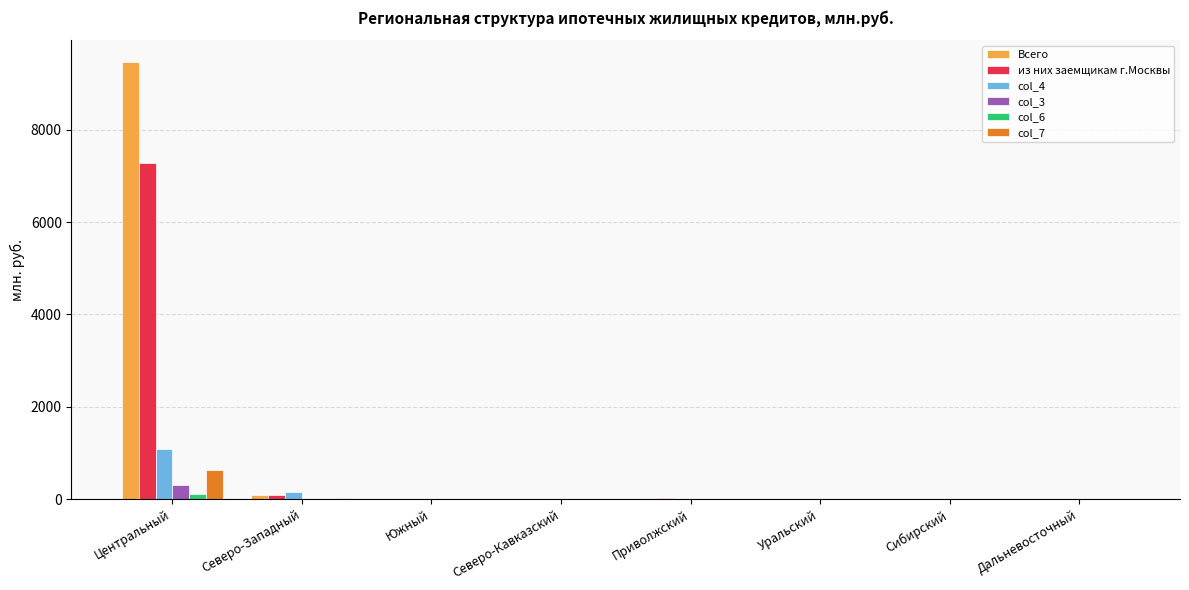

Which category has the highest value in the col_6 series?

Центральный